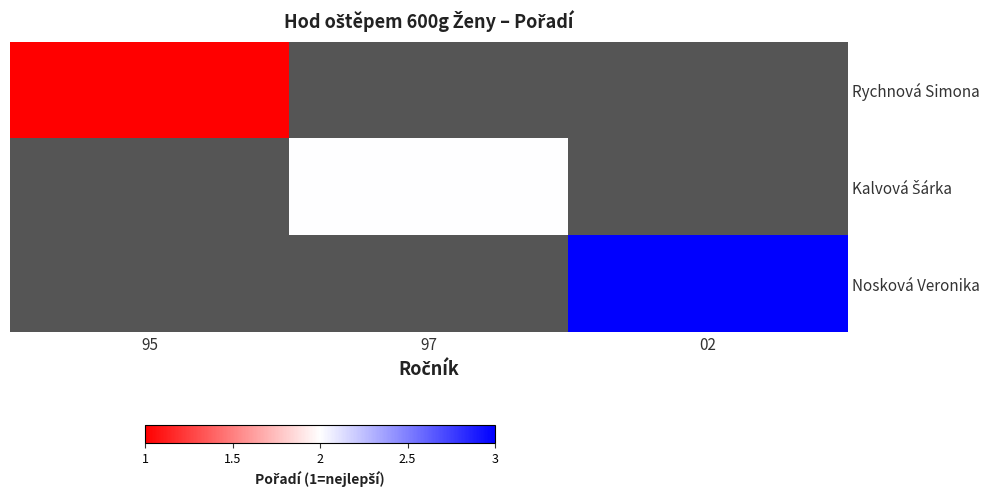

At how many categories does at least one series exceed 1?

2